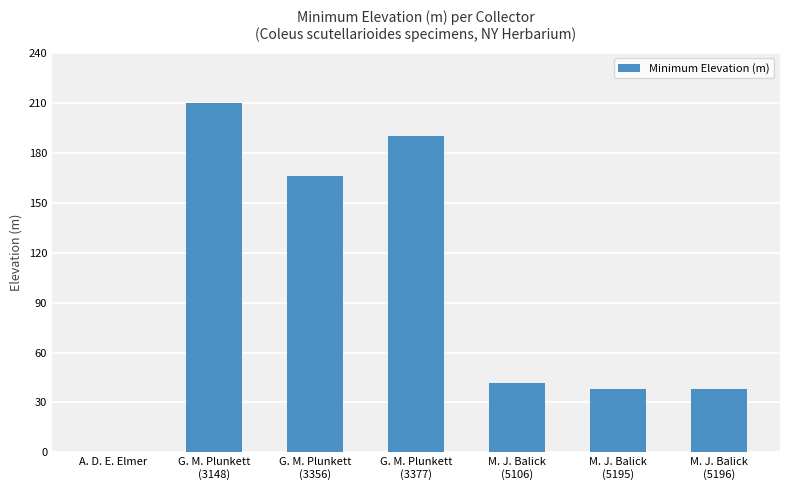

At which label is the value closest to 105?

G. M. Plunkett
(3356)